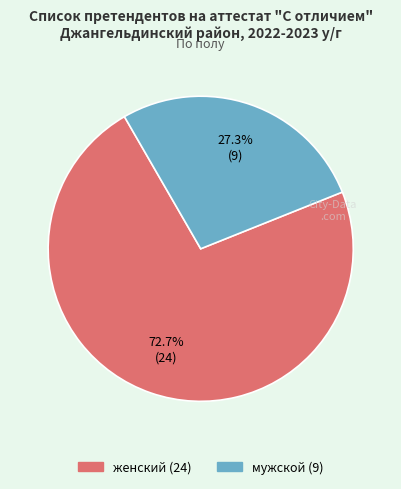

How much of the chart is everything except мужской?

72.7%